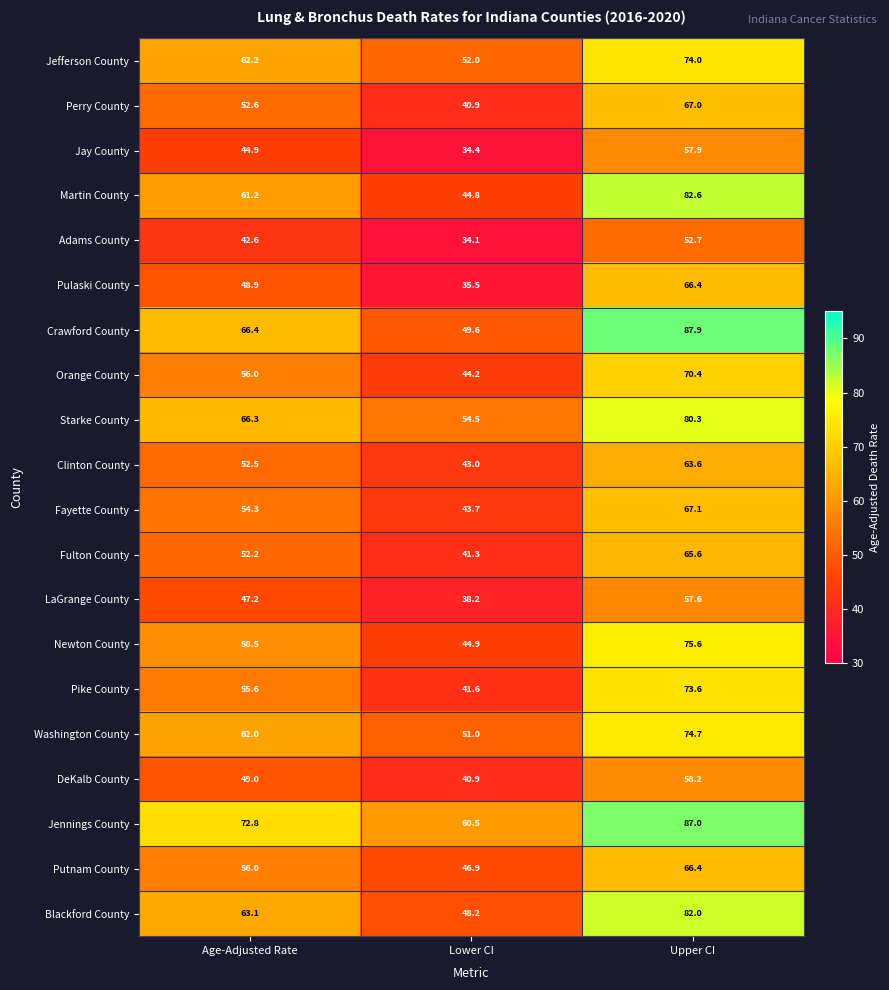

At which category is the sum across all series the highest?

Upper CI